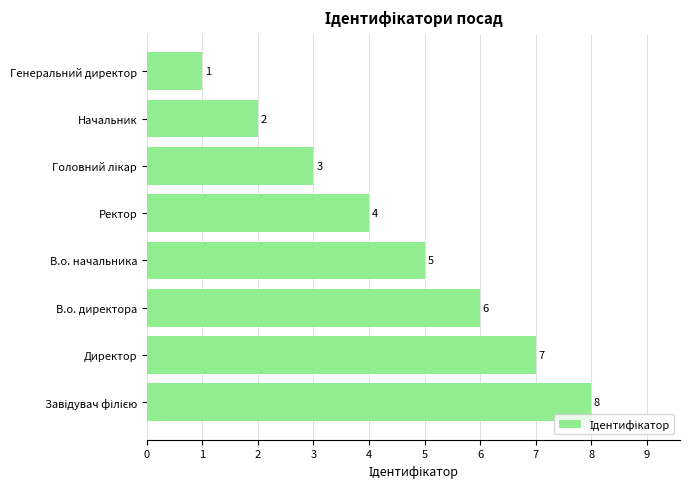

Which has a higher value, Генеральний директор or Директор?

Директор